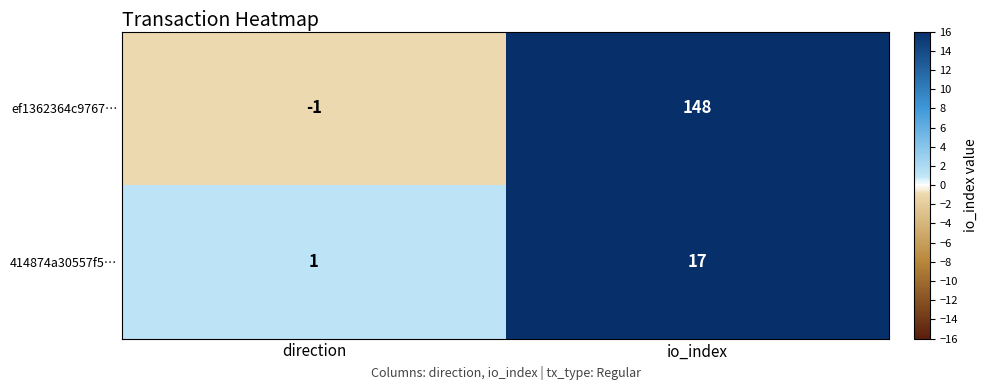

What is the spread (max minus min) of values at direction?

2